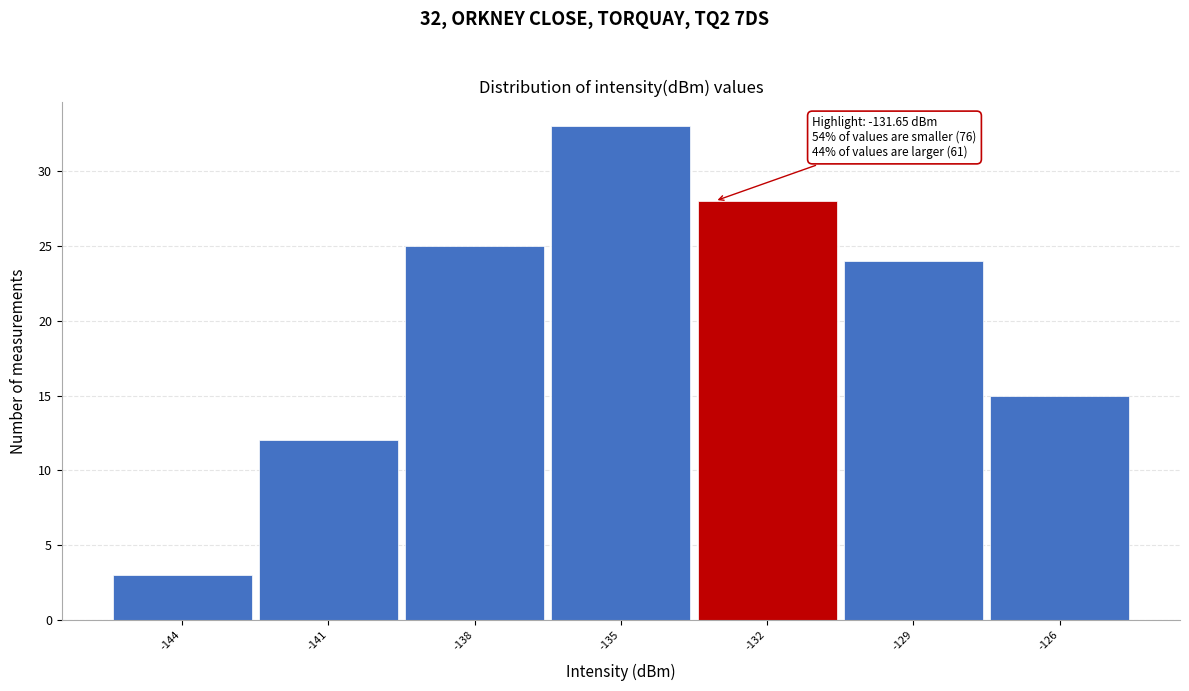

Reading right to left, what are all the values shown in this chart?

-126=15	-129=24	-132=28	-135=33	-138=25	-141=12	-144=3